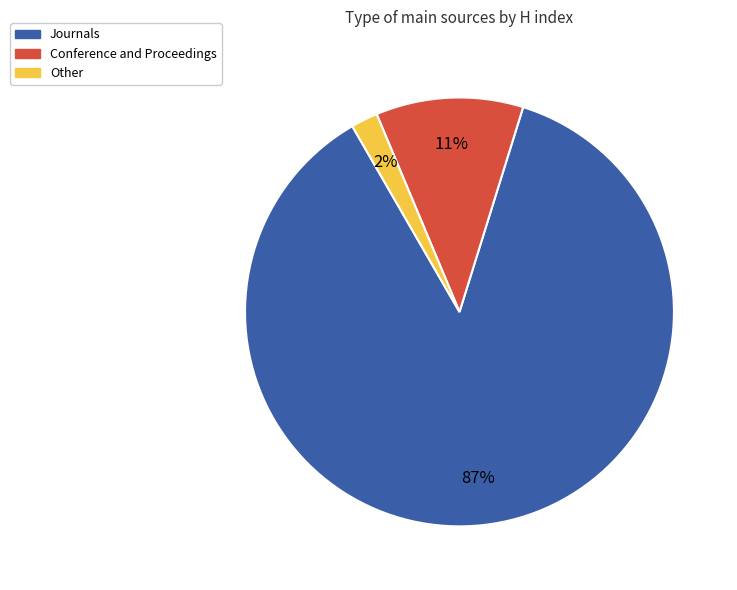

To the nearest percent, what is the difference between the Other and Journals slice percentages?

85%